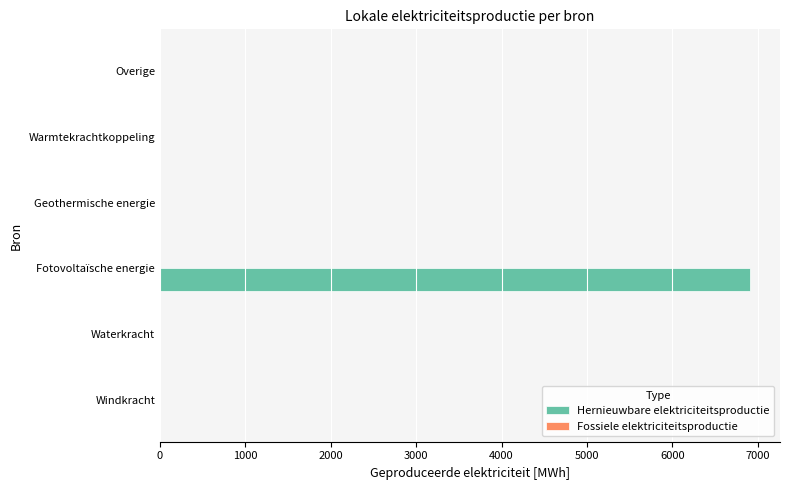

Between Fotovoltaïsche energie and Windkracht, which is larger?

Fotovoltaïsche energie